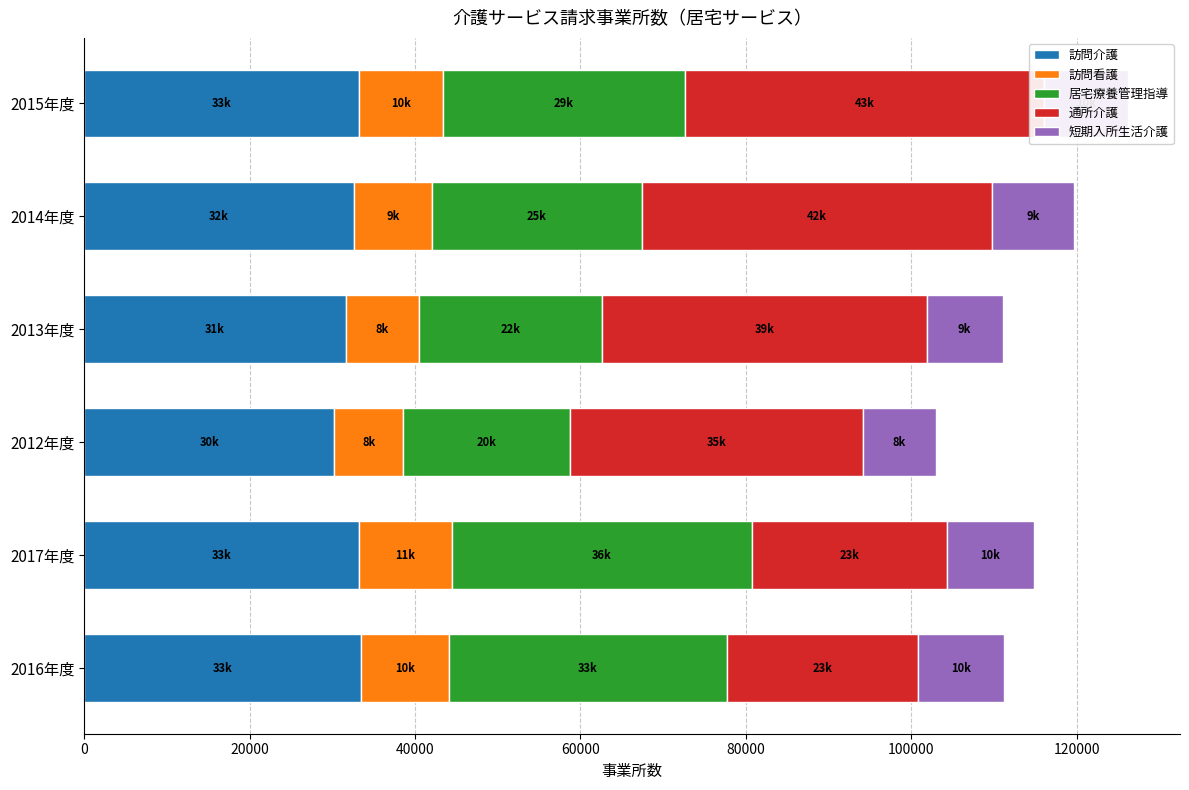

What is the difference between the highest and lowest values at 2016年度?

23231